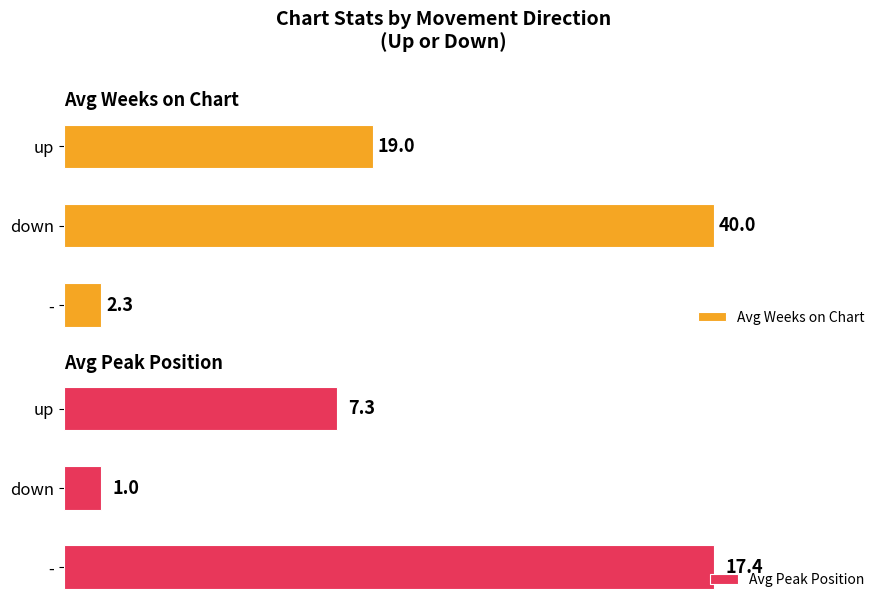

At how many categories does at least one series exceed 18?

2